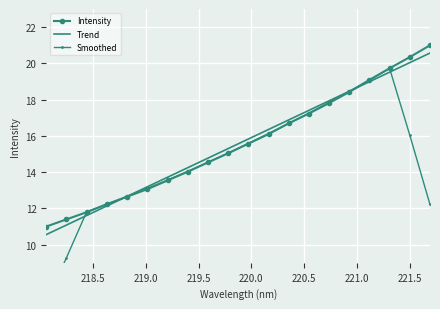

What is the highest value of the Trend series?

20.6